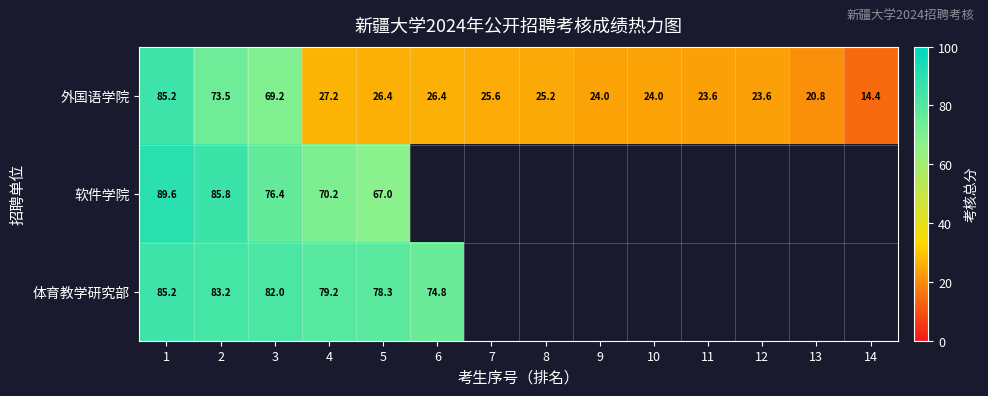

What is the minimum value shown in the chart?

14.4